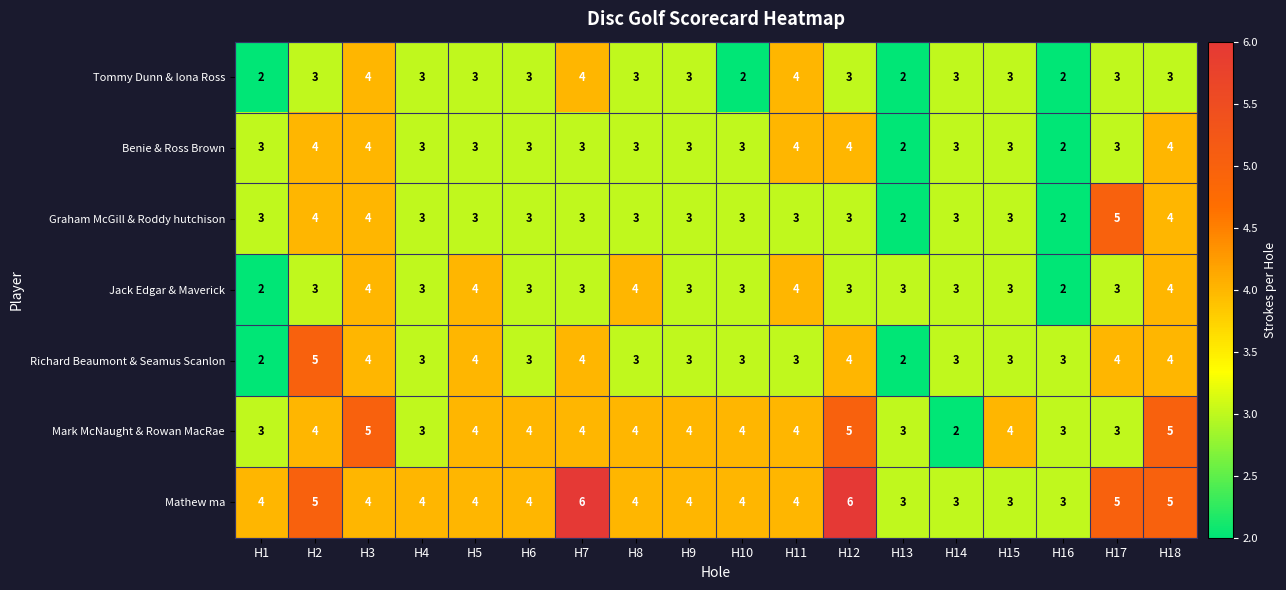

Between H7 and H13, which series saw the biggest shift?

Mathew ma